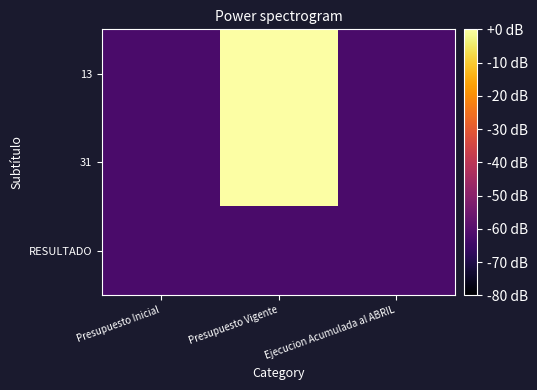

At which category does the chart reach its peak across all series?

Presupuesto Vigente